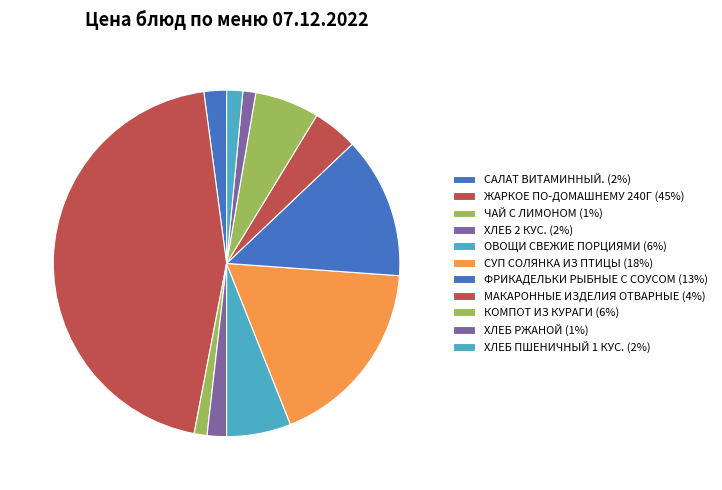

To the nearest percent, what is the average slice percentage?

9%